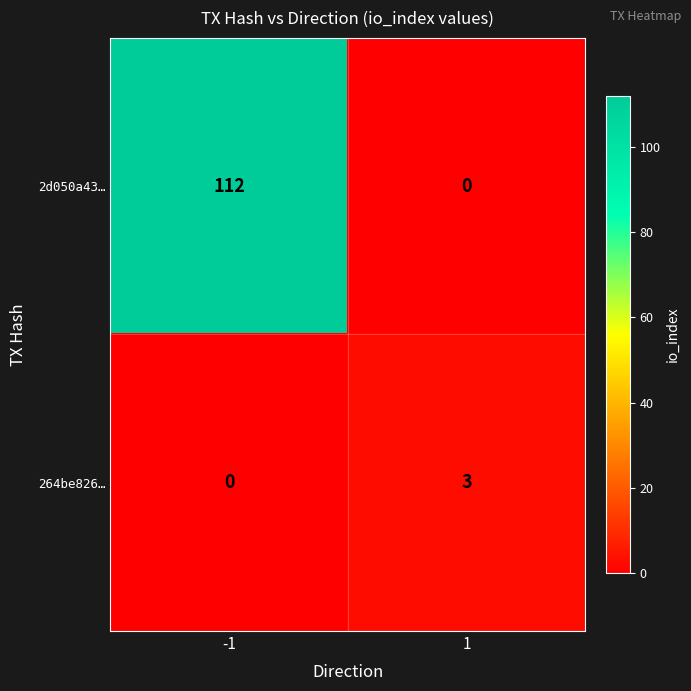

Reading left to right, extract all data points from this chart.

2d050a43…: -1=112	1=0
264be826…: -1=0	1=3